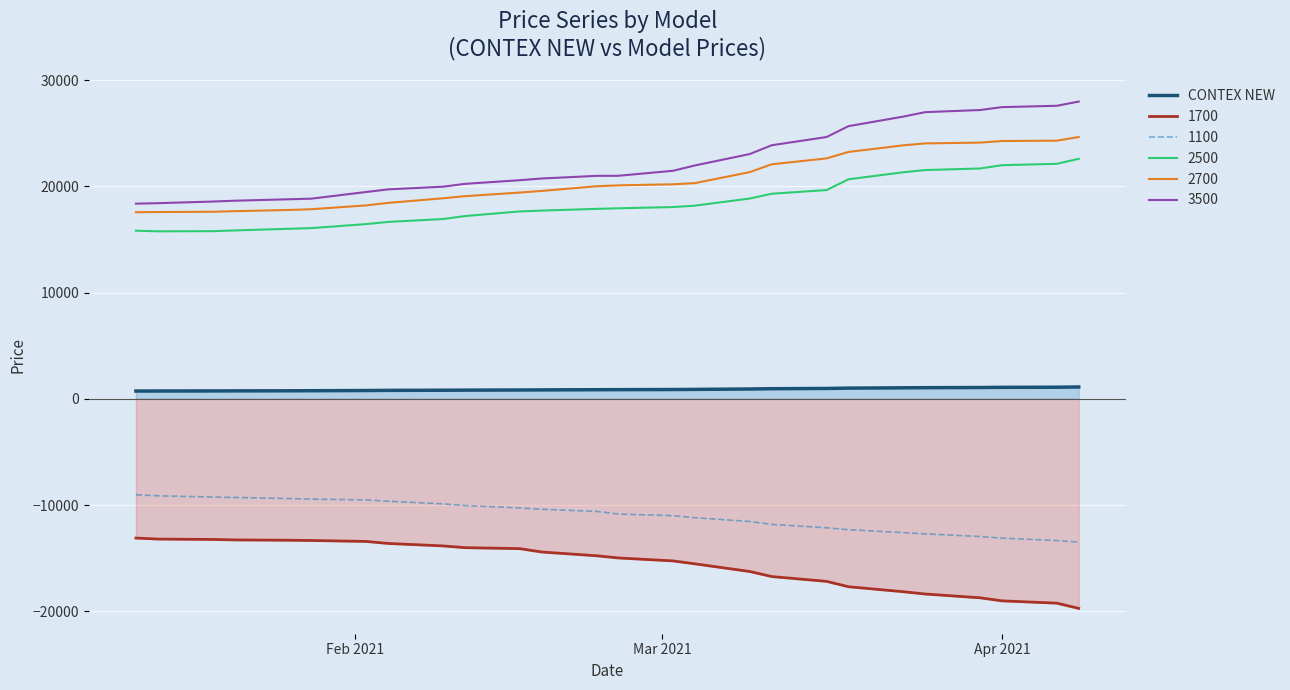

True or false: 1100 and 2500 cross at least once.

False